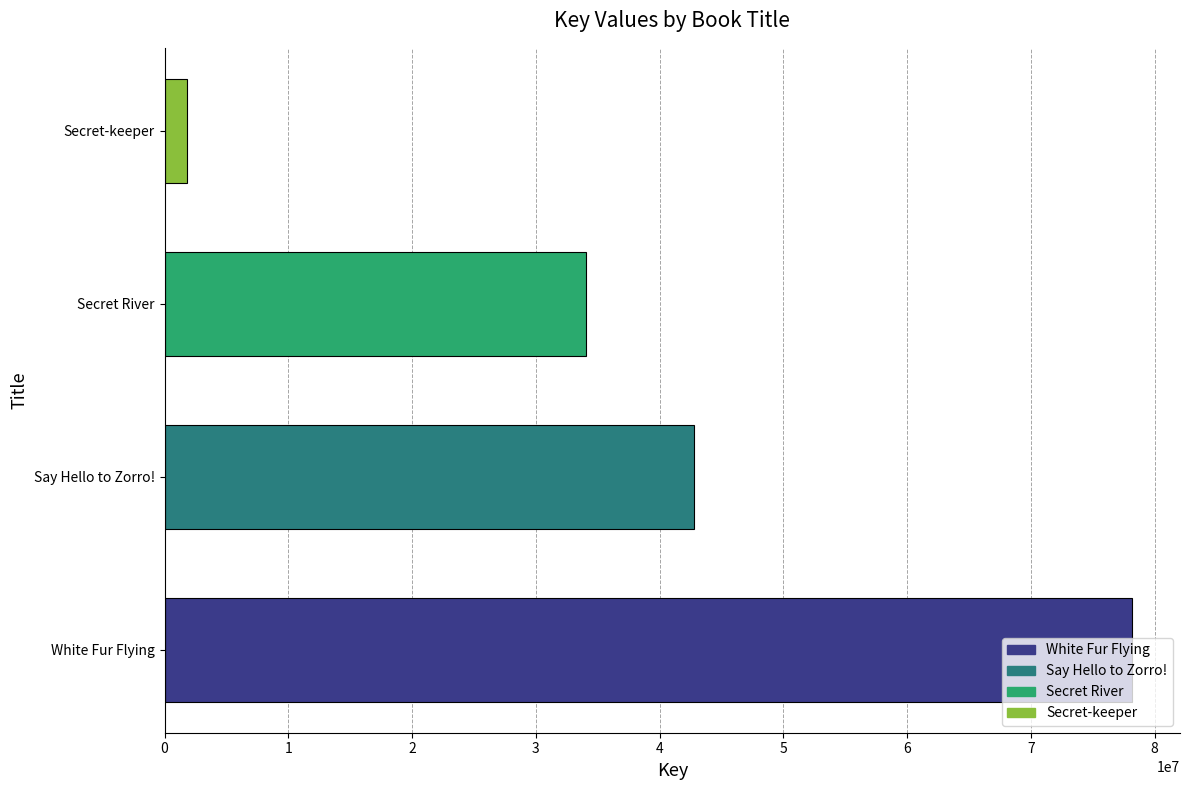

The chart shows a value of 42758358 at Say Hello to Zorro!. True or false?

True